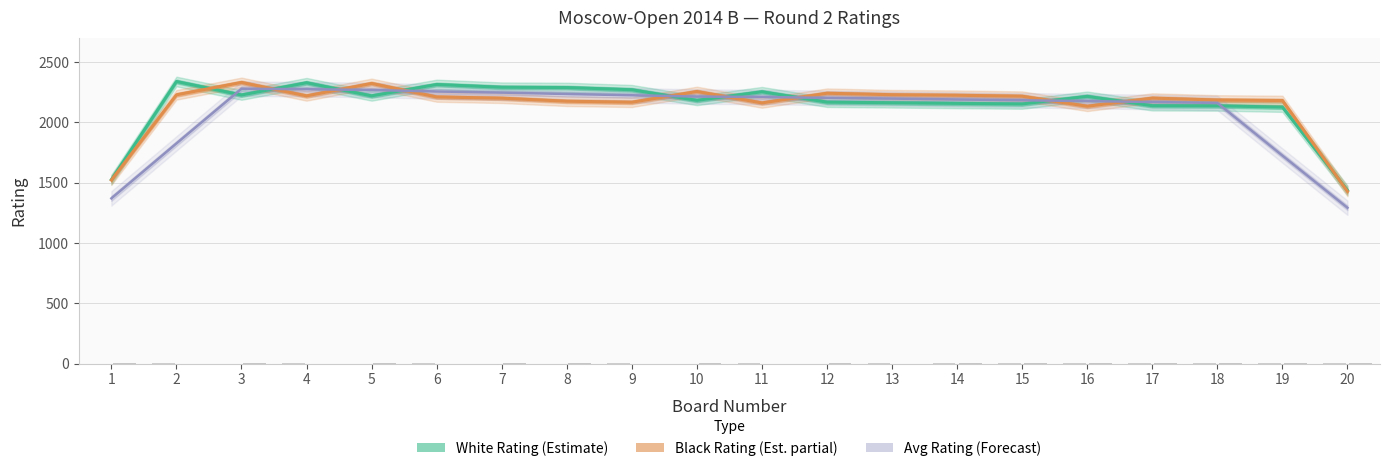

The Black Rating (Estimate partial) series shows 3283.2 at 13. True or false?

False